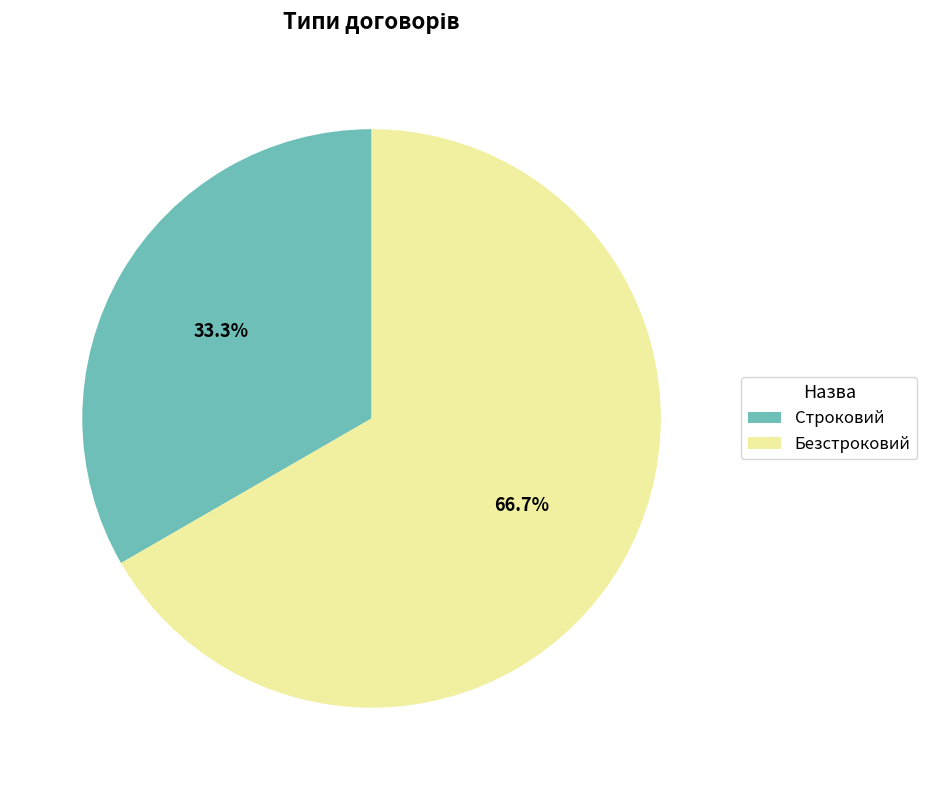

Which slice is the smallest?

Строковий